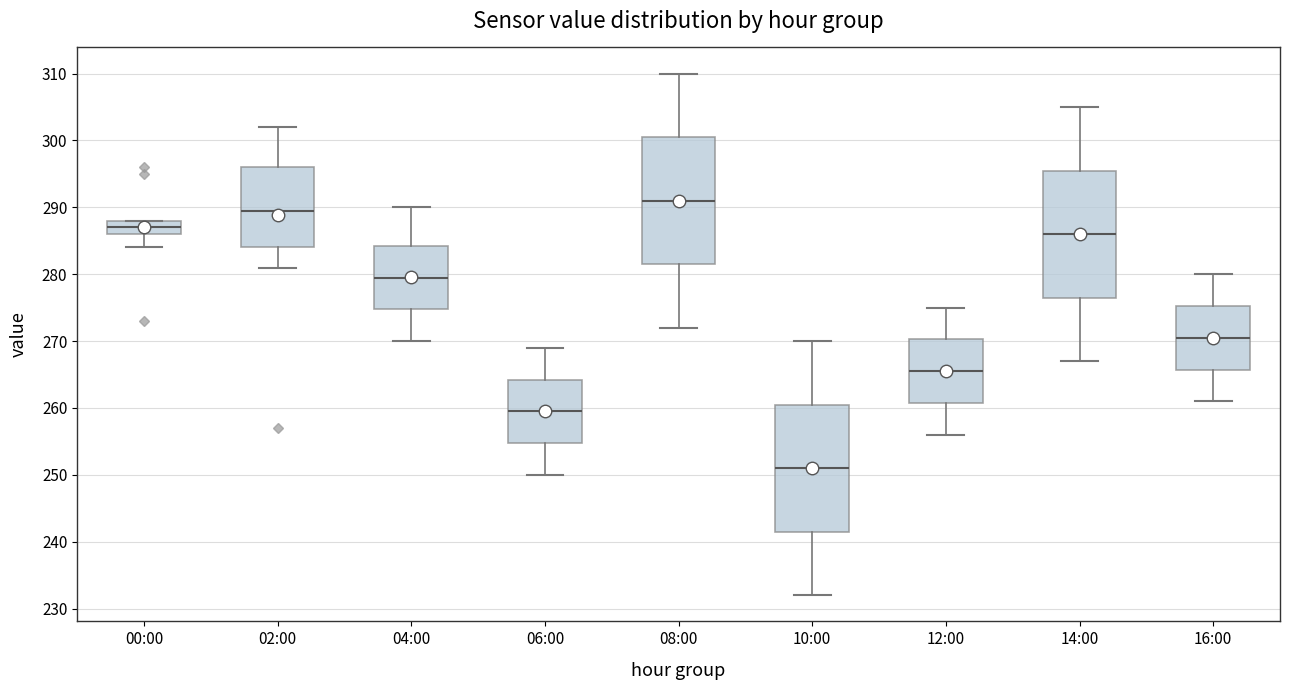

Which box has the highest median line?

08:00